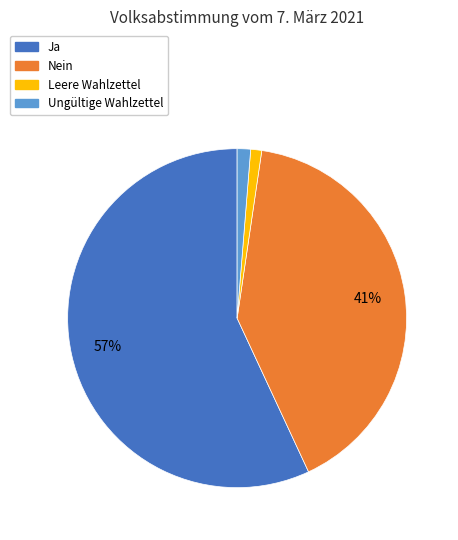

To the nearest percent, what percentage of the pie is Leere Wahlzettel?

1%